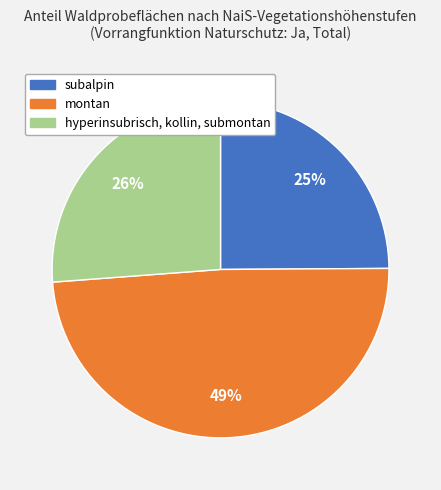

Is there a majority slice in this chart?

No